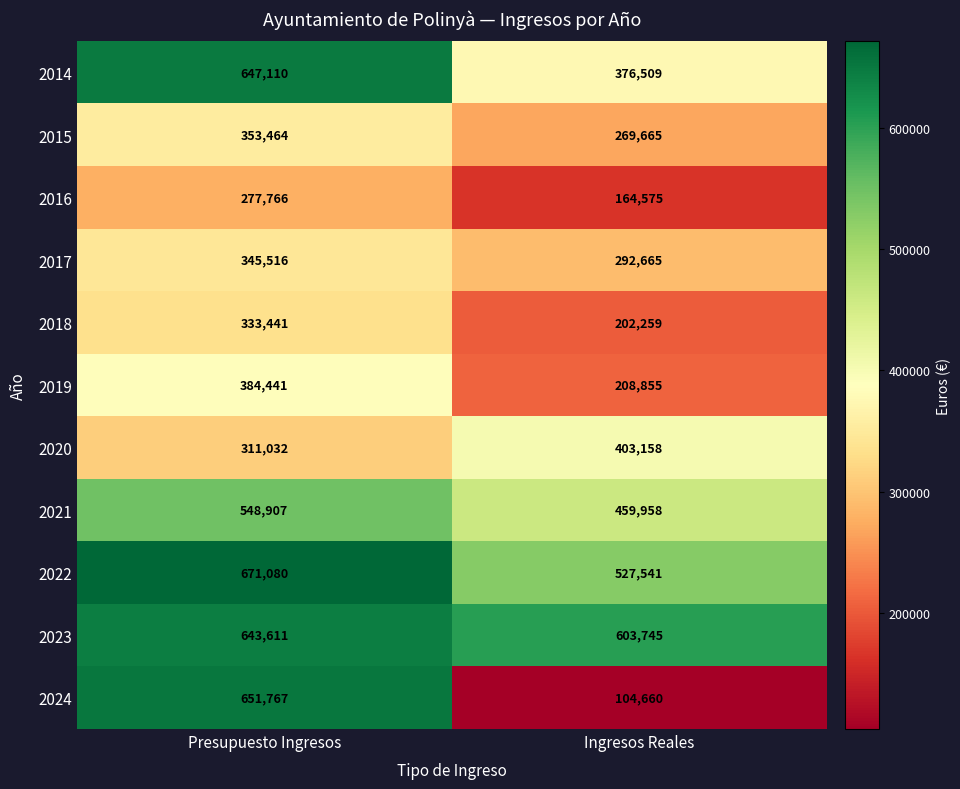

Which category has the lowest value across all series?

Ingresos Reales